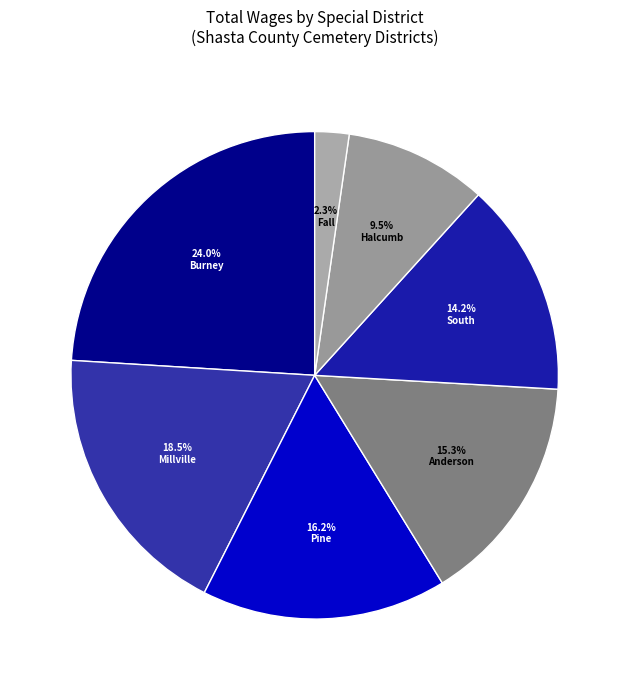

How many segments does this pie chart have?

7